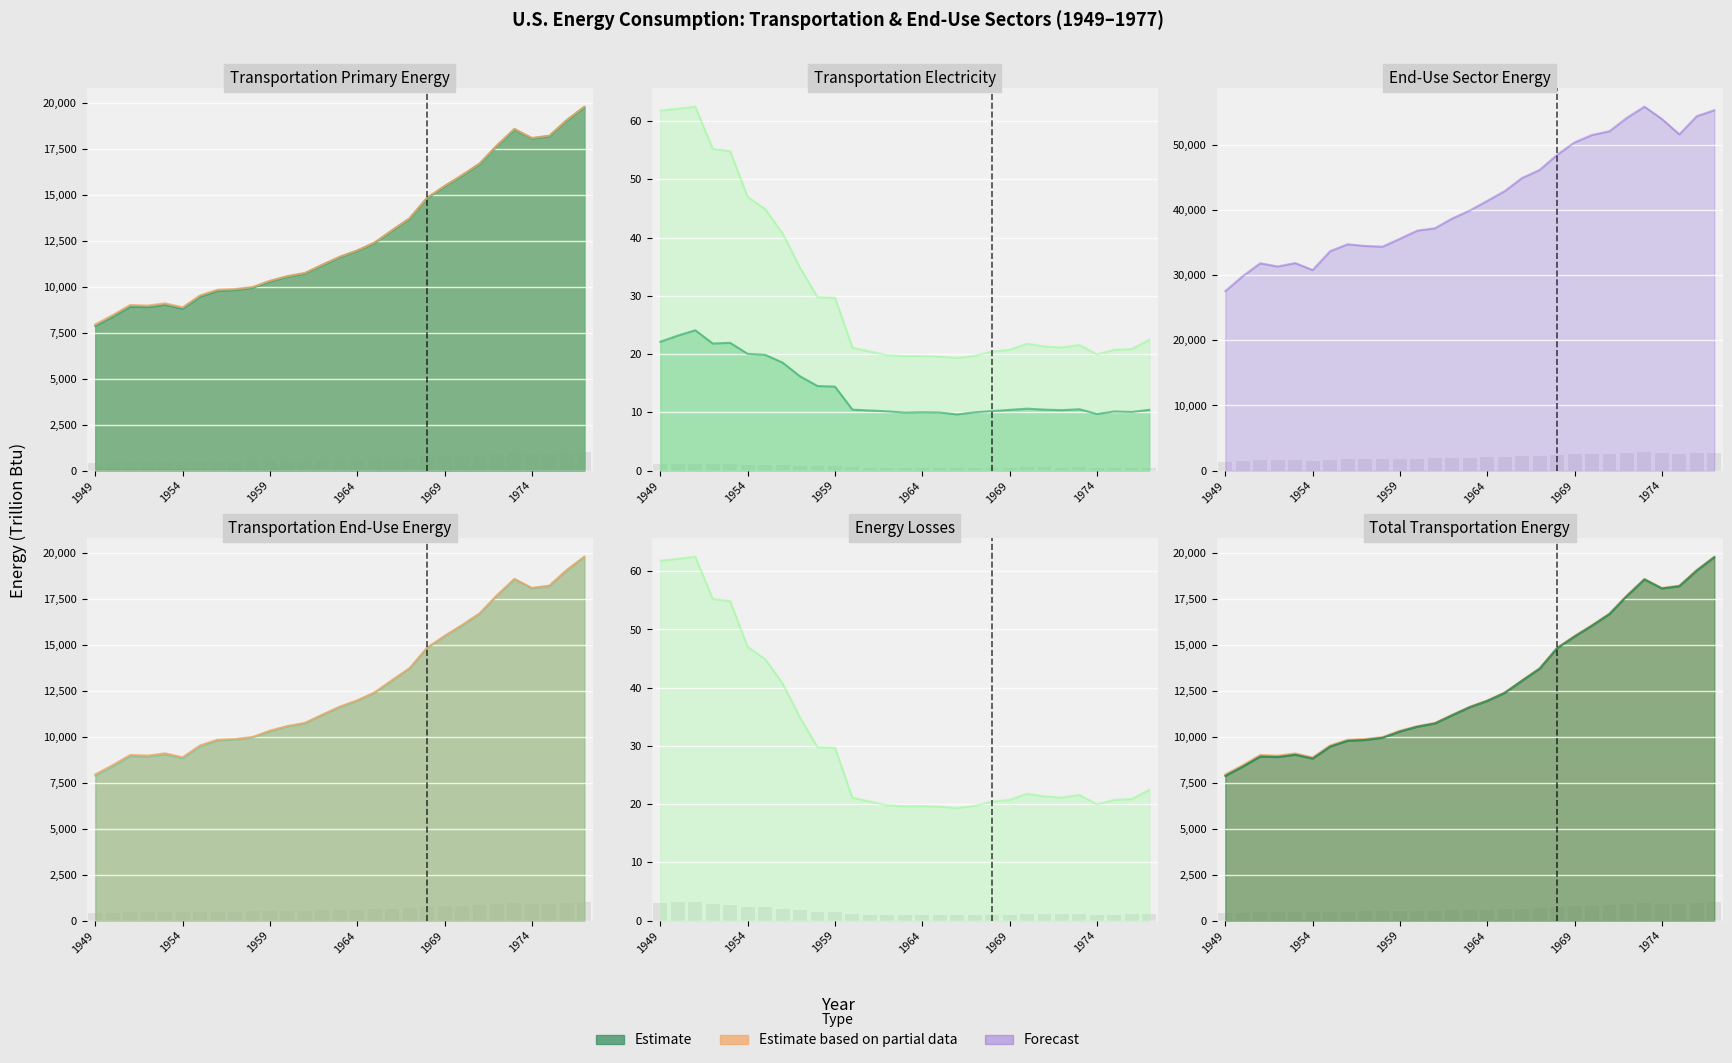

At which label is Total Primary Energy (Transportation) closest to 691?

1967